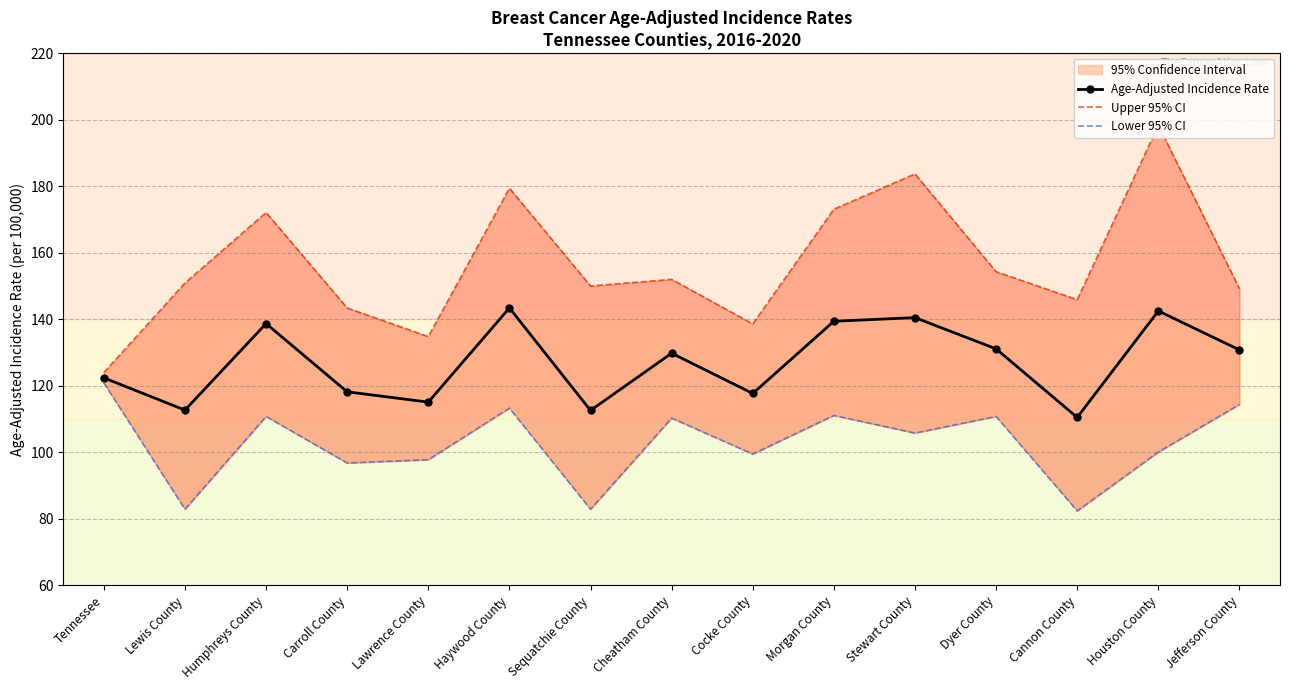

At which label does Upper 95% CI reach its peak?

Houston County